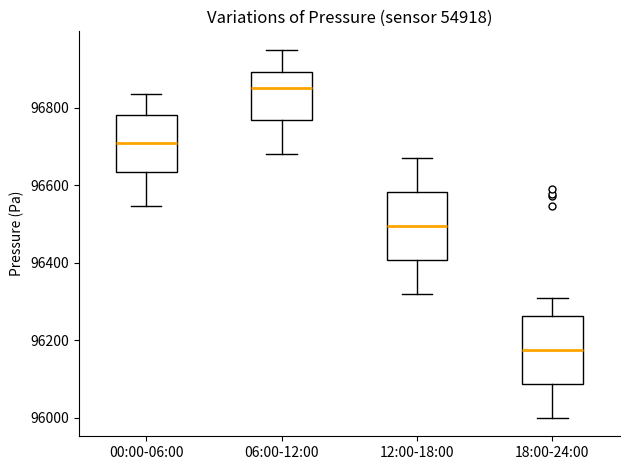

Where is the lower edge of the box for 12:00-18:00 on the y-axis? The values are not printed on the chart, so give them approximately, as read against the axis.

96400